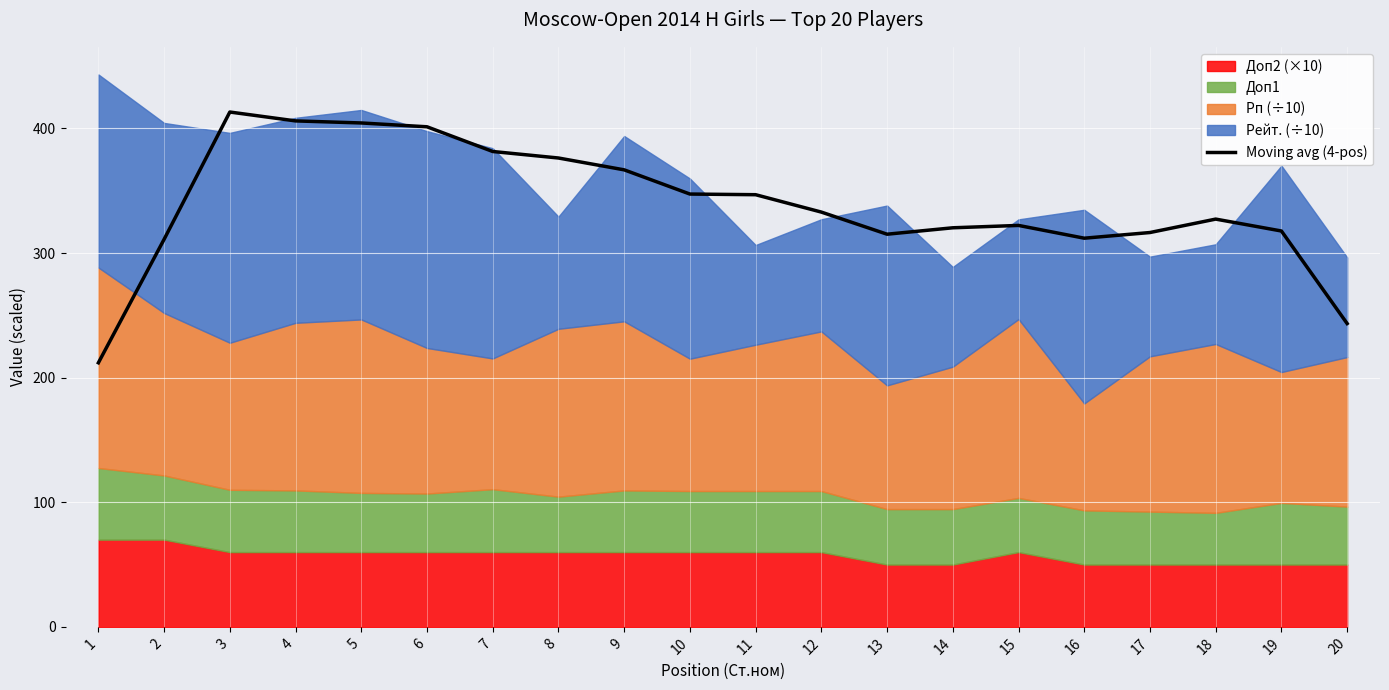

Rank the categories by value from lowest to highest.

1, 20, 2, 16, 13, 17, 19, 14, 15, 18, 12, 11, 10, 9, 8, 7, 6, 5, 4, 3